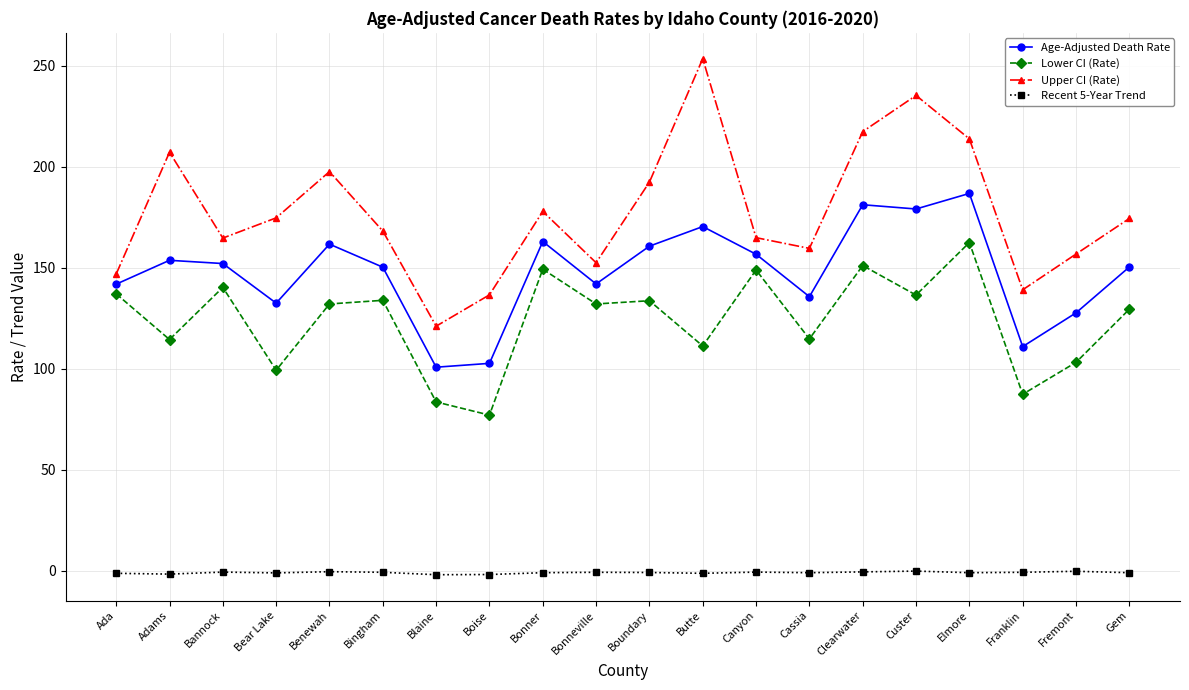

True or false: Lower CI (Rate) and Recent 5-Year Trend intersect in this chart.

False